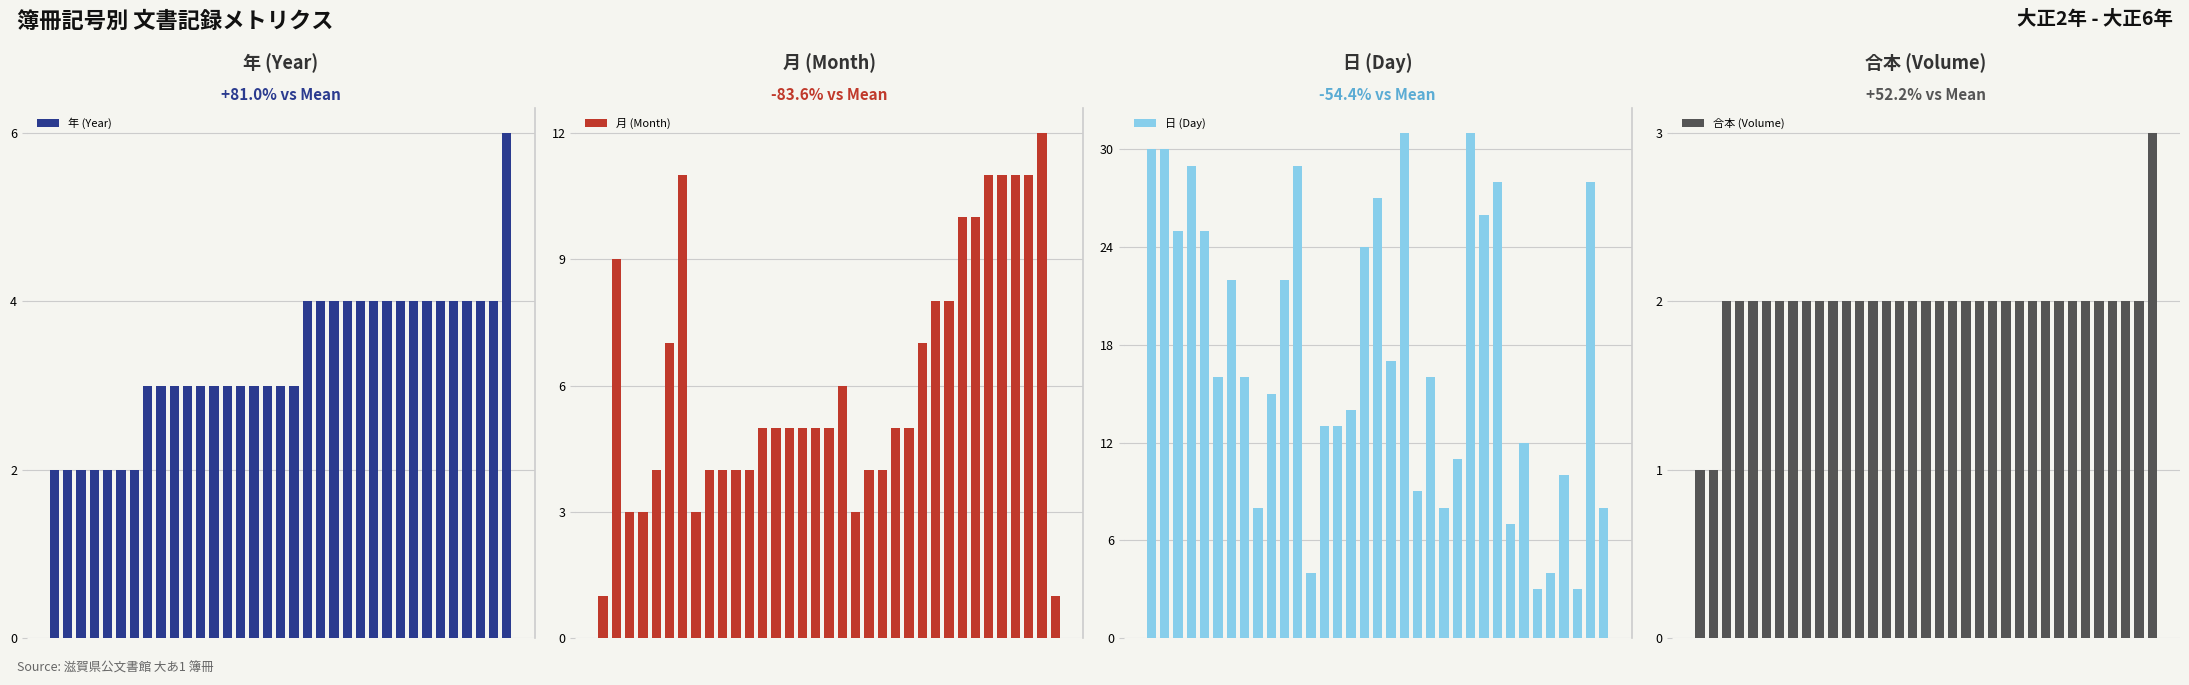

Does the chart contain stacked bars?

No